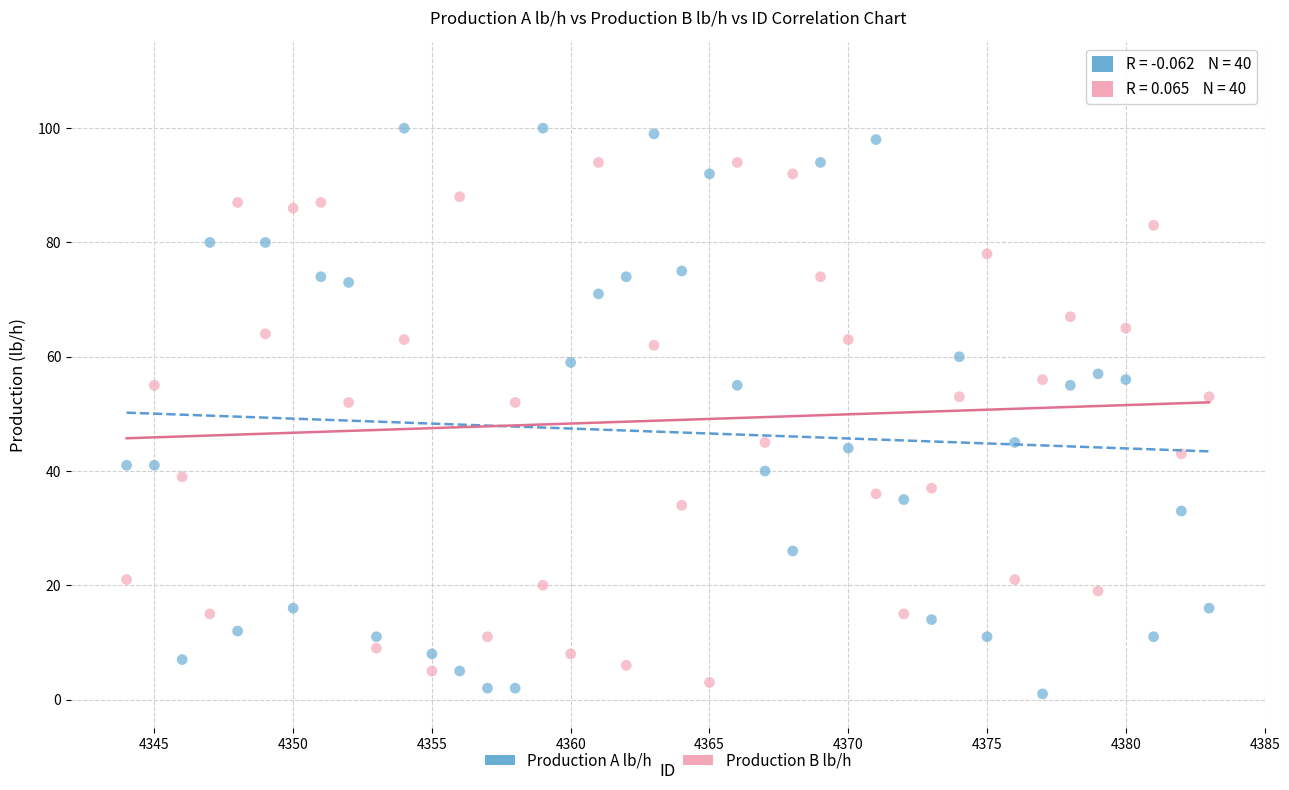

Which series reaches the maximum Y coordinate?

Production A lb/h